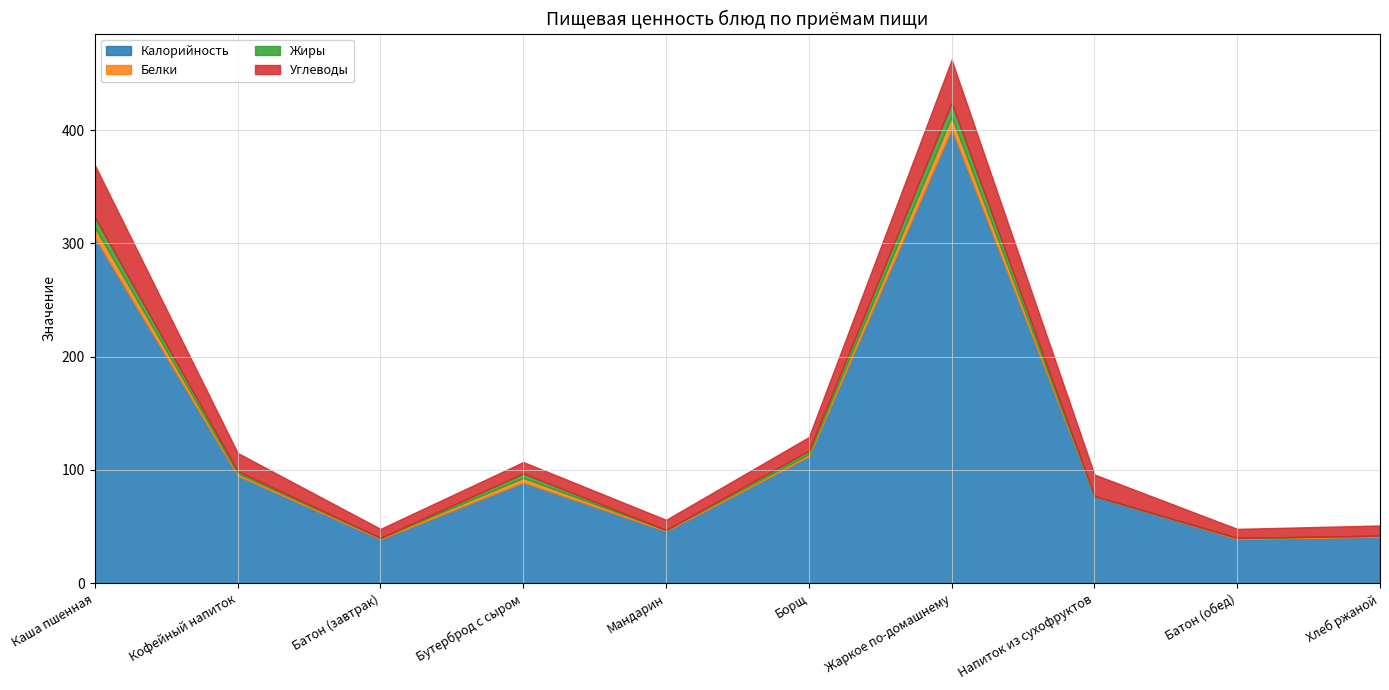

How many lines are shown in the chart?

4